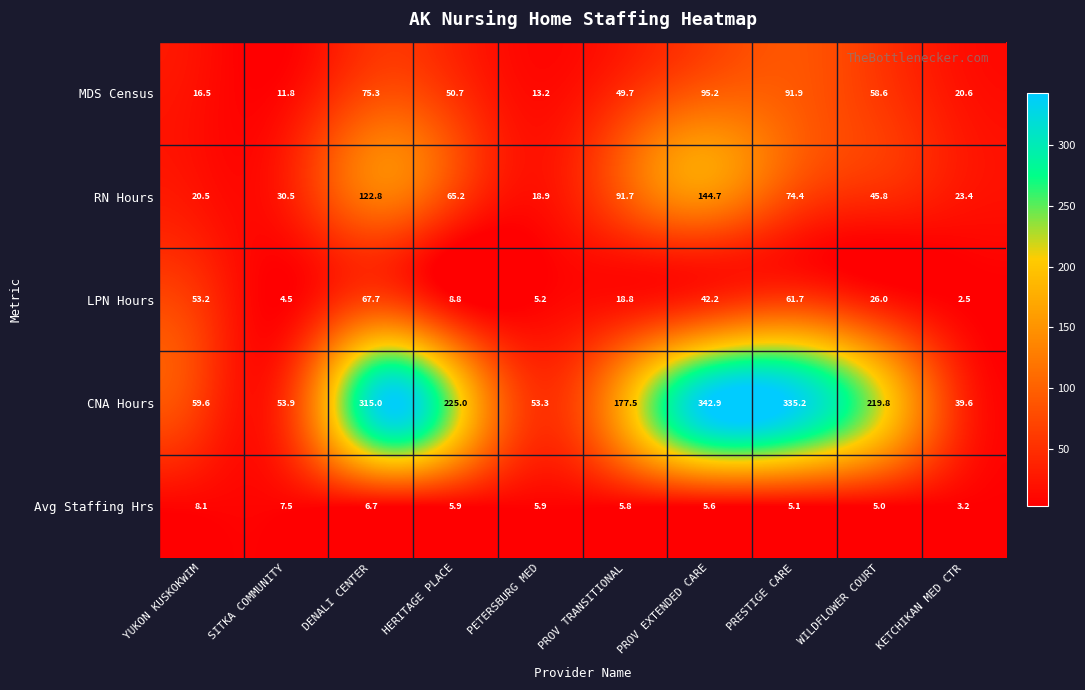

What is the total value across all series at KETCHIKAN MED CTR?

89.3